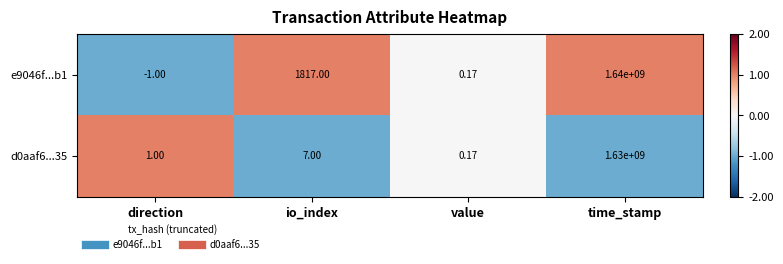

List the labels in order of e9046f...b1 value, largest first.

time_stamp, io_index, value, direction